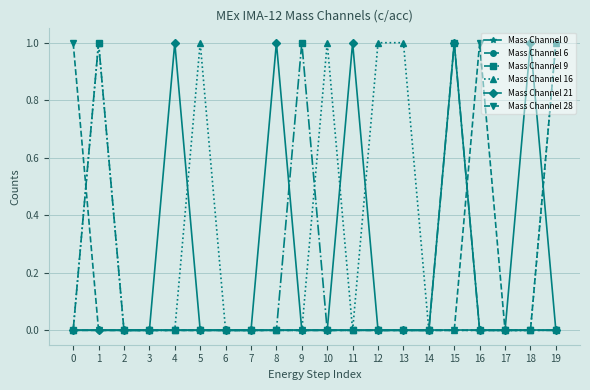

At which category does Mass Channel 9 reach its first local peak?

1